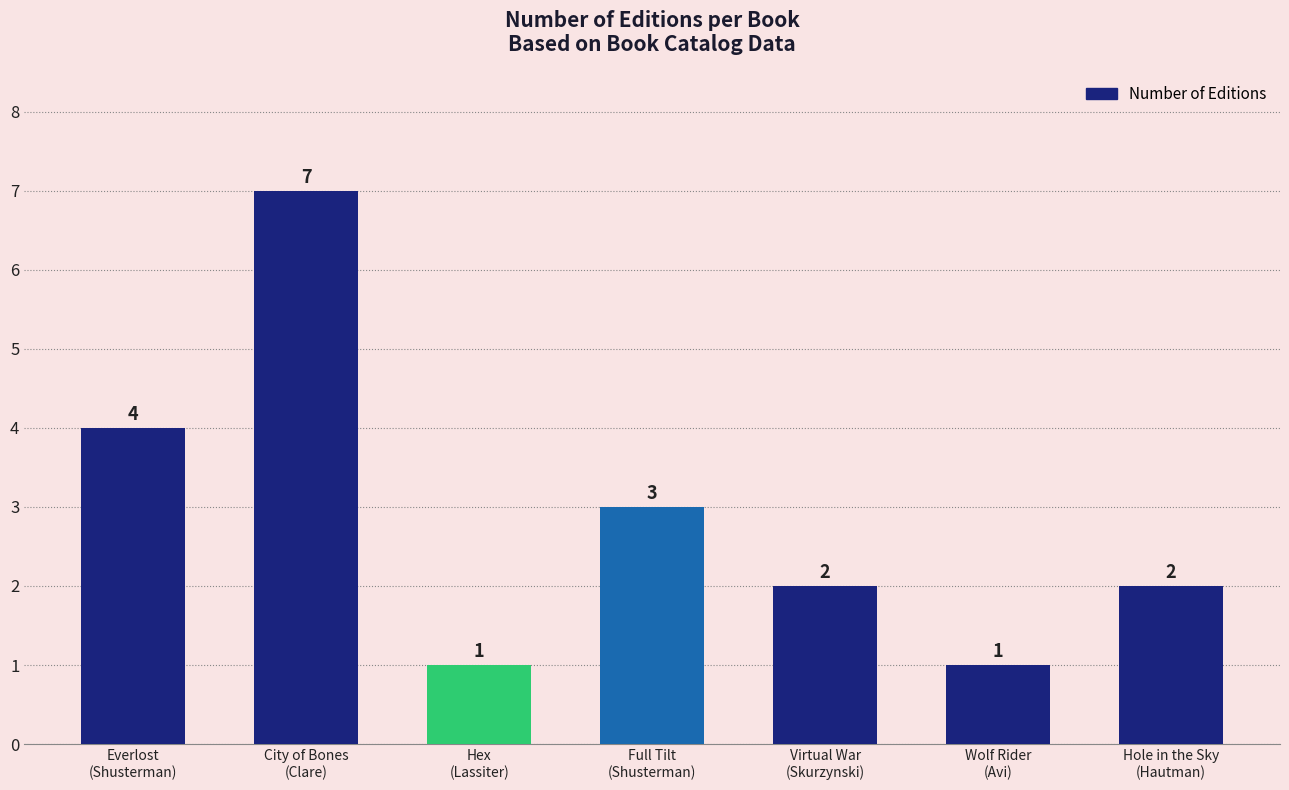

Approximately how many times larger is the value at Hole in the Sky
(Hautman) compared to Everlost
(Shusterman)?

0.5